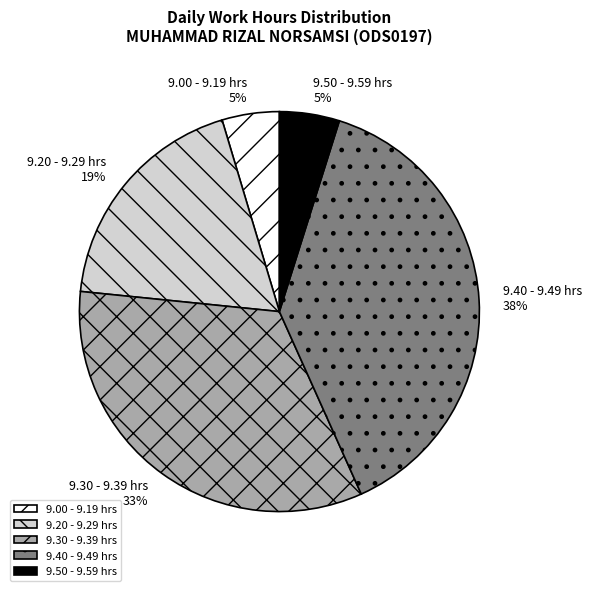

Combined, do 9.50 - 9.59 hrs and 9.20 - 9.29 hrs account for over 50%?

No